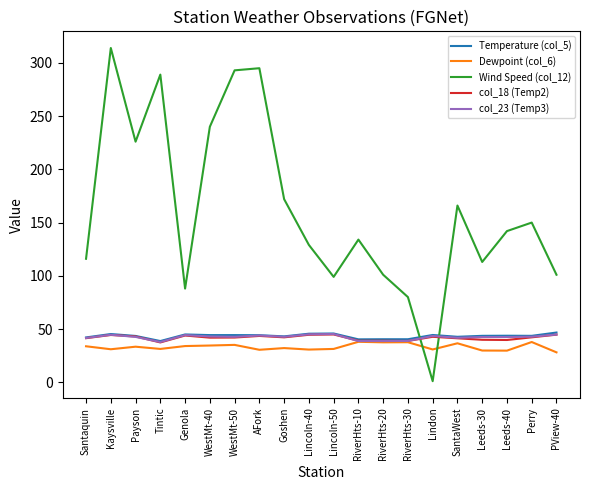

Is the value of Dewpoint (col_6) at Leeds-30 greater than the value of Wind Speed (col_12) at Lincoln-40?

No